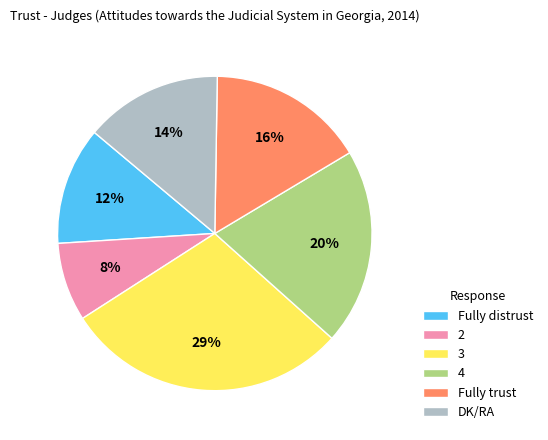

Do Fully distrust and 3 together represent more than half of the pie?

No